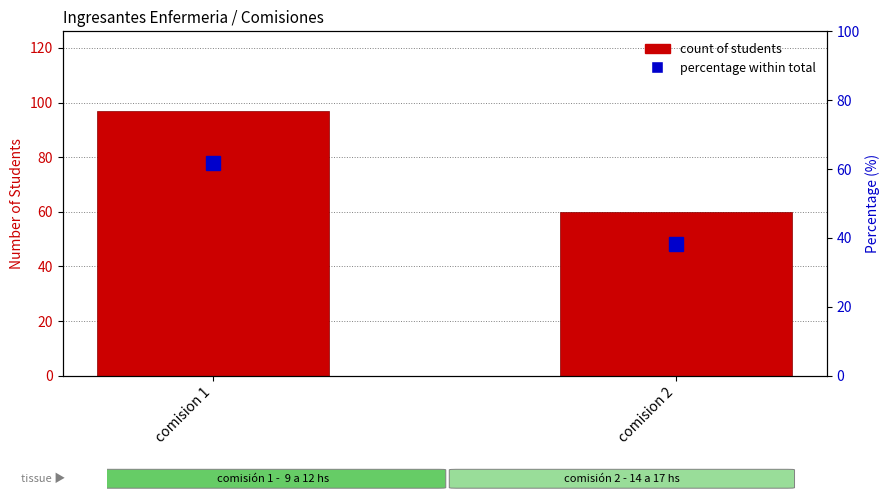

What is the approximate value of Percentage within total at comision 1?

61.8